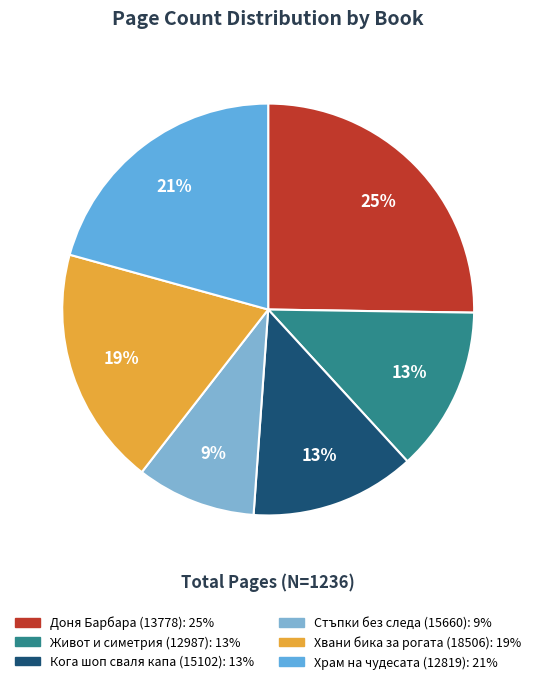

To the nearest percent, what is the difference between the largest and smallest slice percentages?

16%